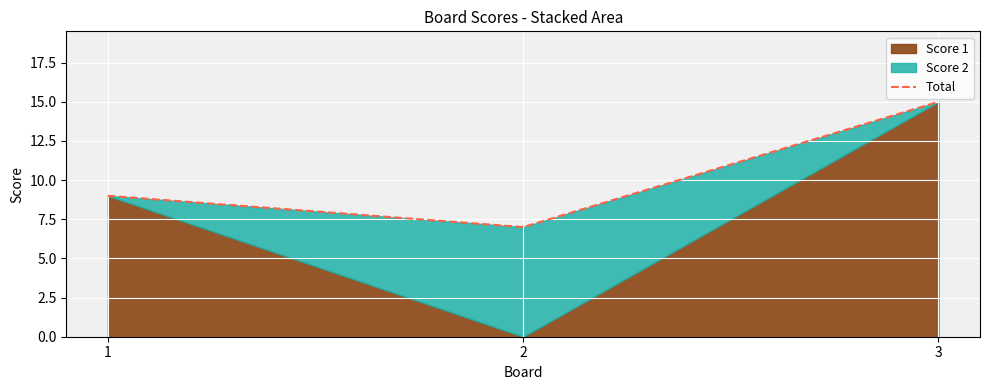

What is the change in value from 2 to 3?

+8